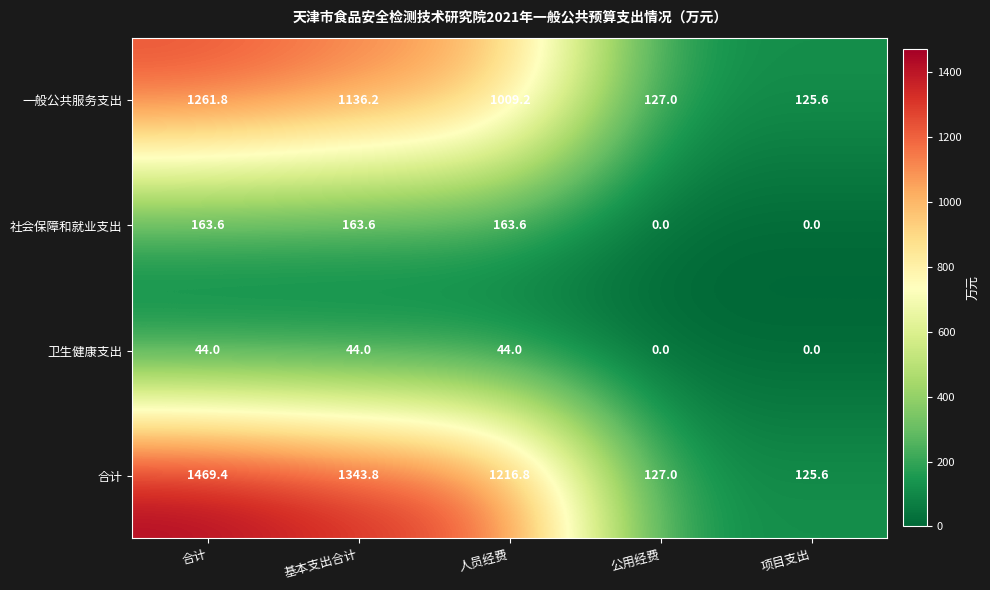

What is the difference between the second highest and minimum values in the 社会保障和就业支出 series?

163.6